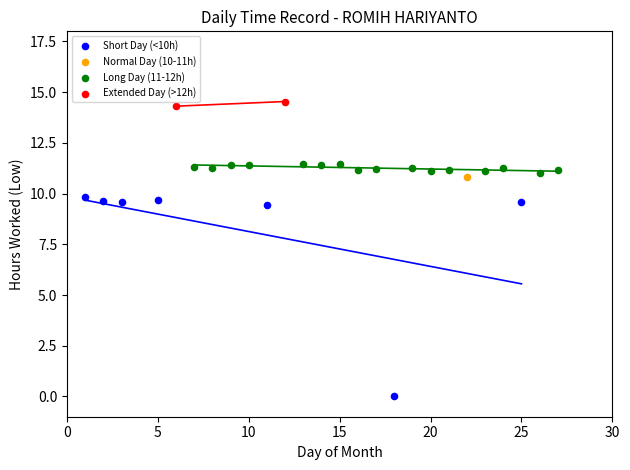

What are all the series names shown in the legend?

Short Day (<10h), Normal Day (10-11h), Long Day (11-12h), Extended Day (>12h)